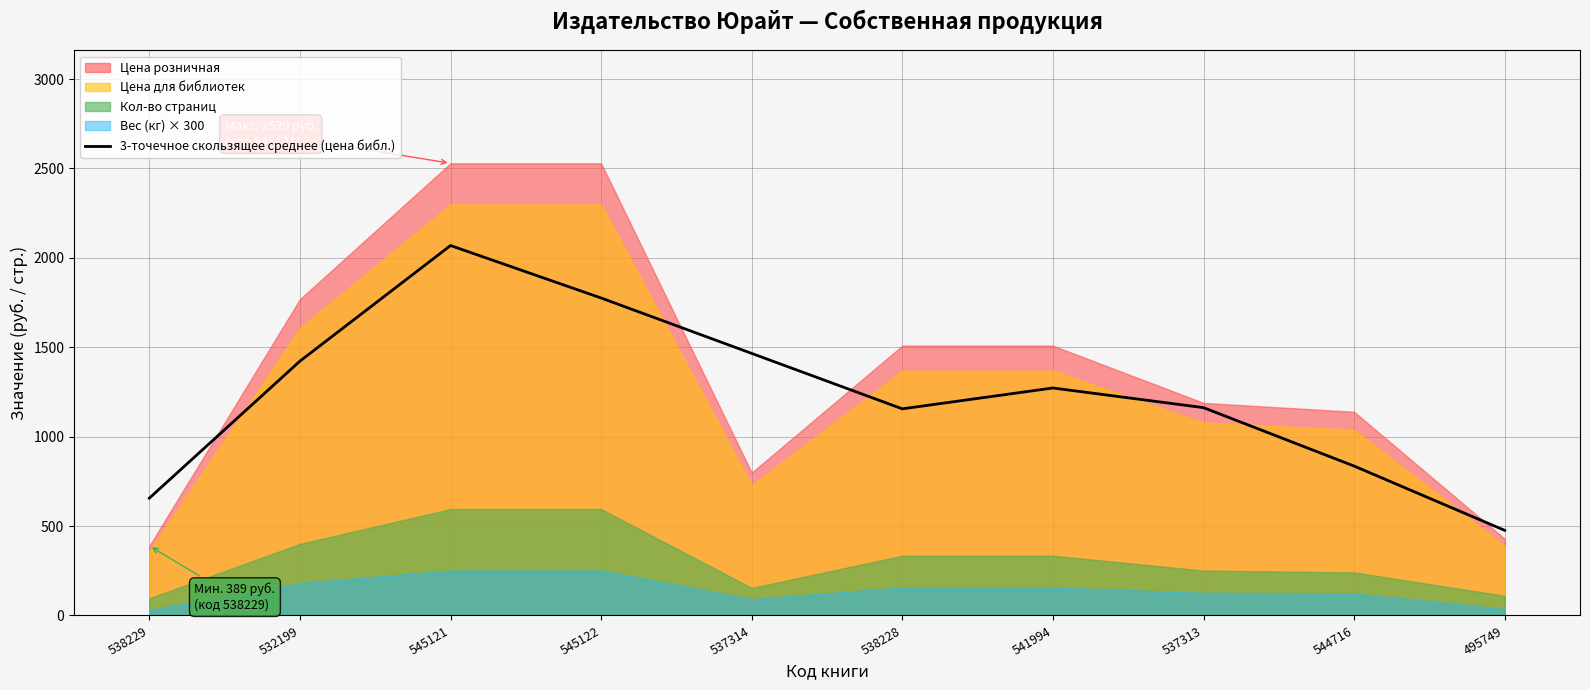

Which category has the highest value across all series?

545121